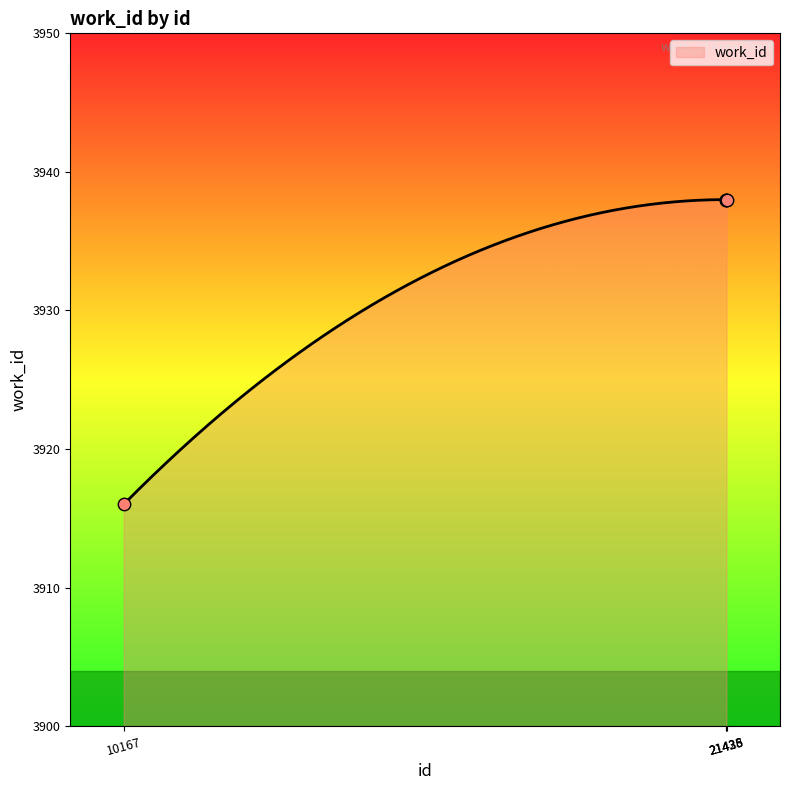

Which has a higher value, 21428 or 21436?

21428